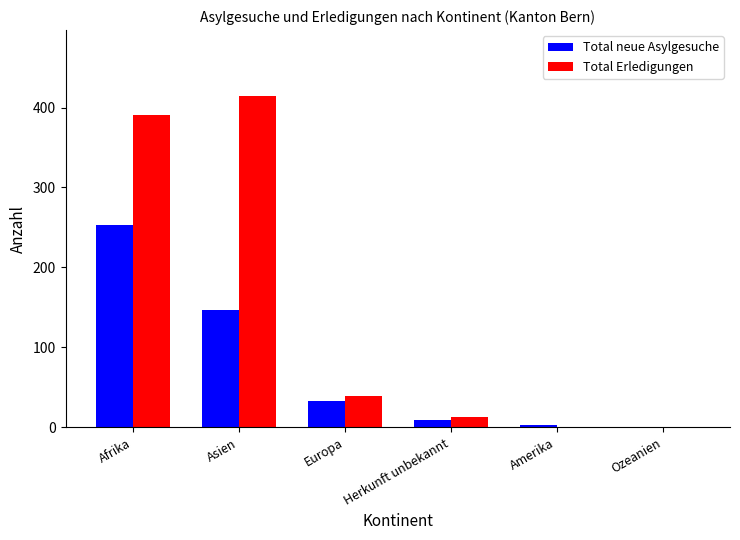

Count the number of data series in this chart.

2